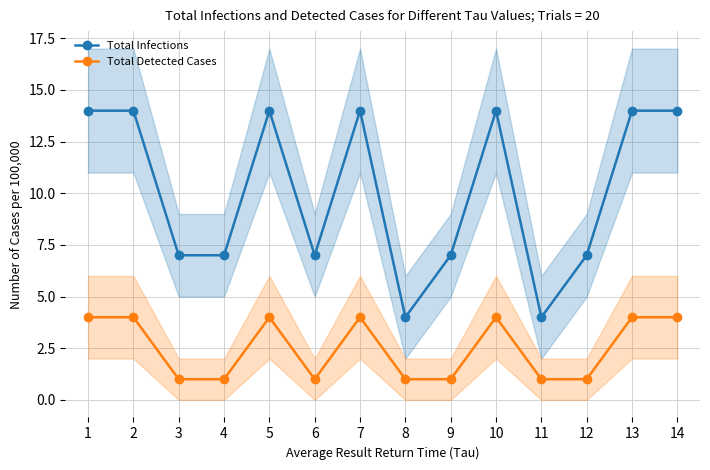

Is it true that Total Infections equals 7 at 9?

True